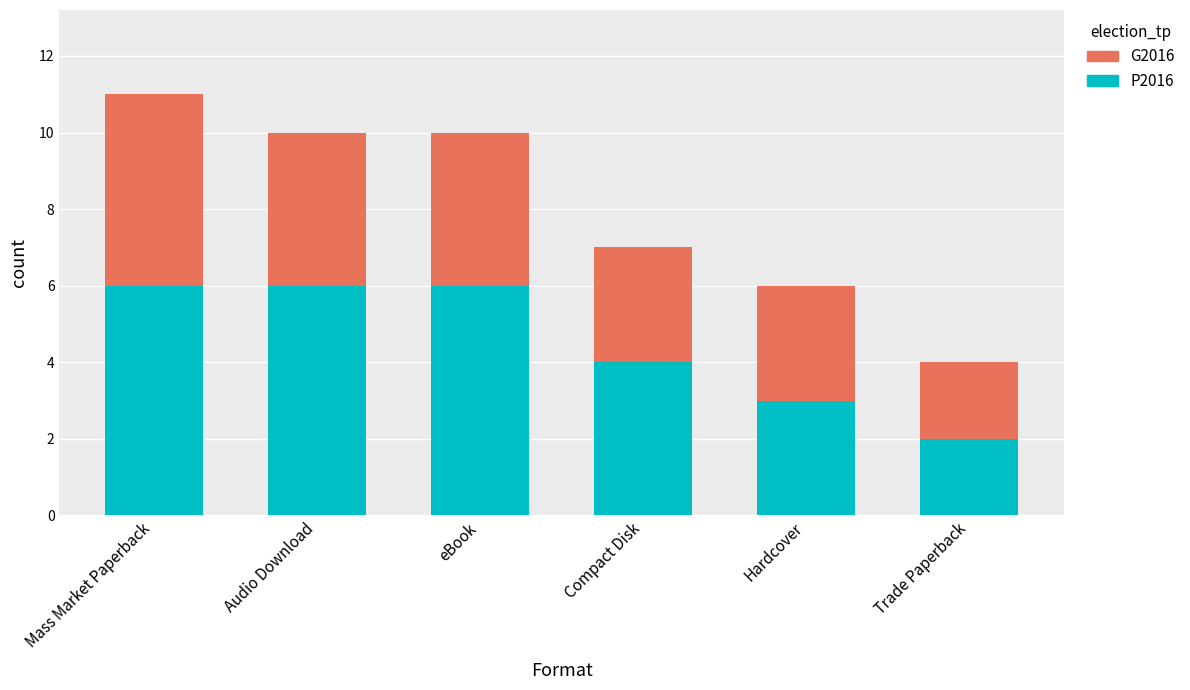

What value does the P2016 series have at Audio Download?

6